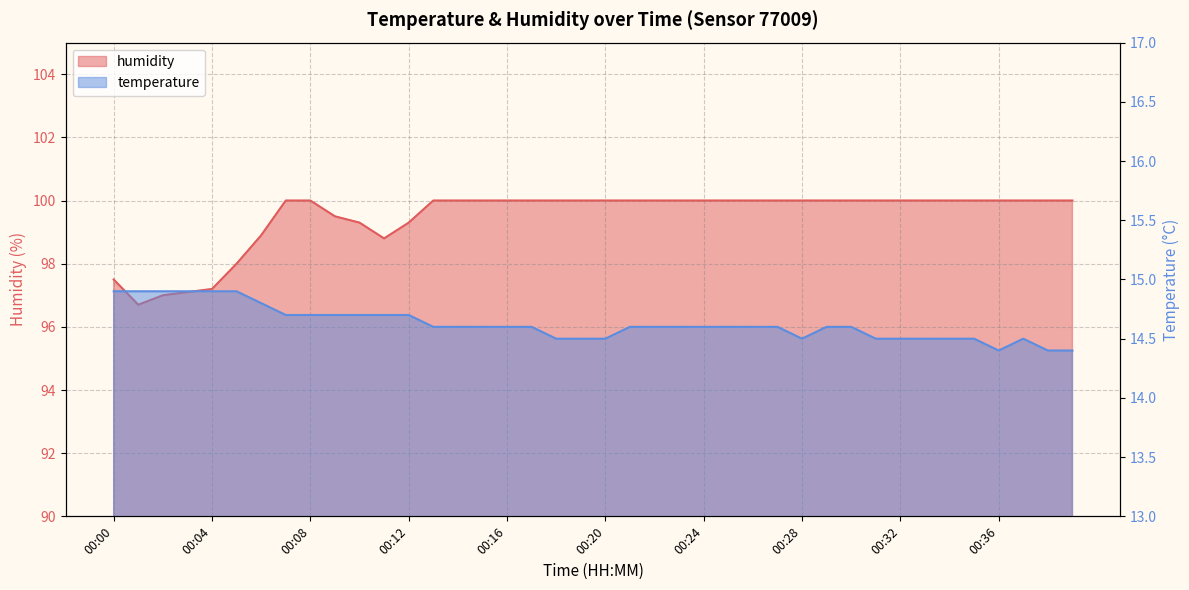

What is the lowest value of the humidity series?

96.7